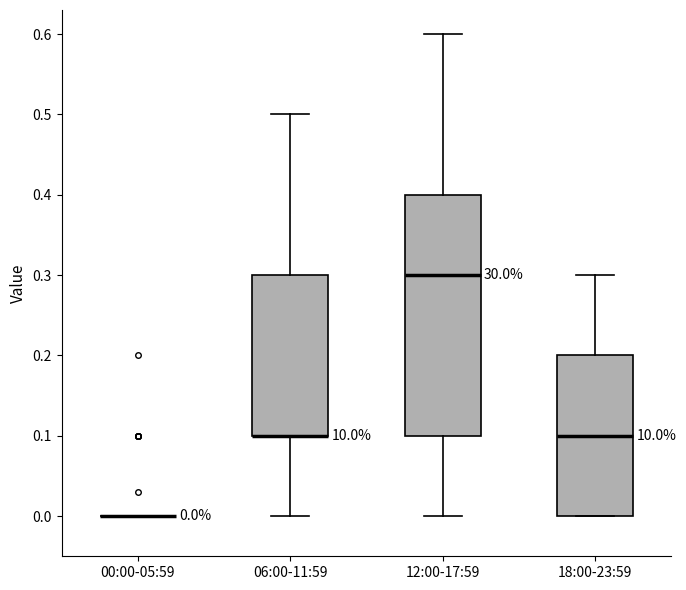

Which box is the tallest, from its lower edge to its upper edge?

12:00-17:59